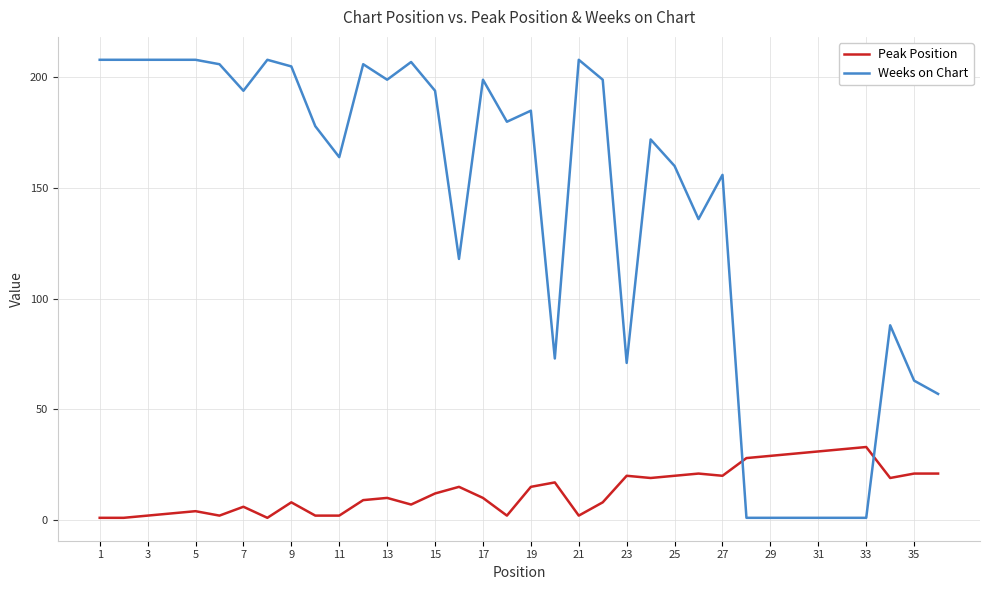

True or false: Peak Position and Weeks on Chart cross at least once.

True